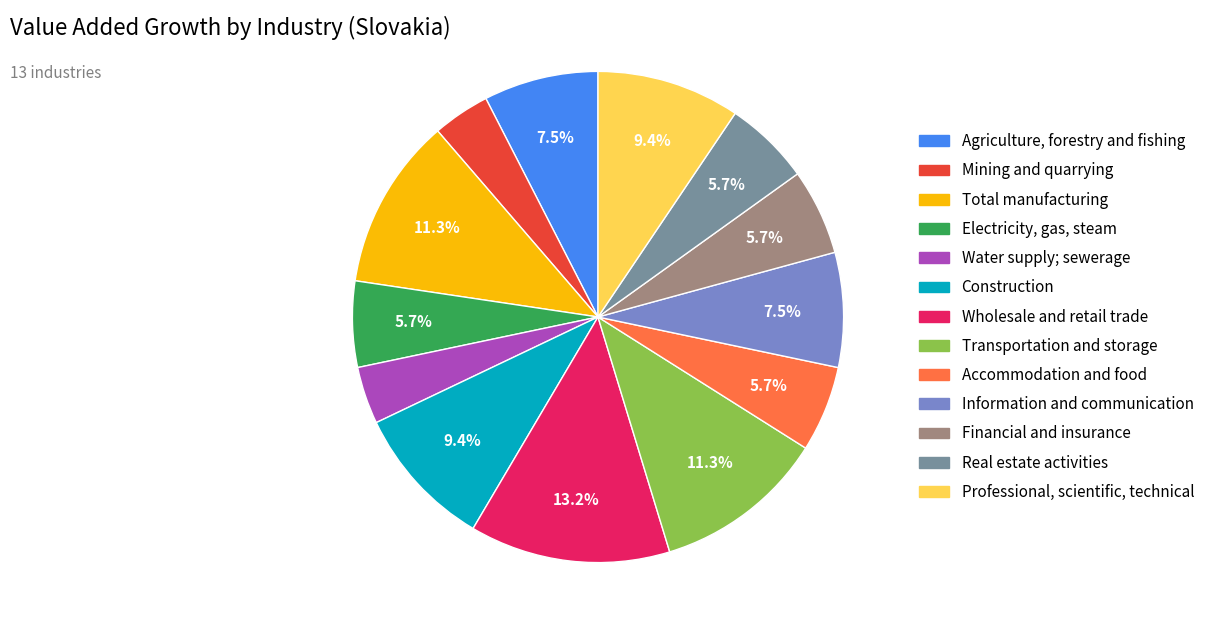

Combined, do Mining and quarrying and Water supply; sewerage account for over 50%?

No